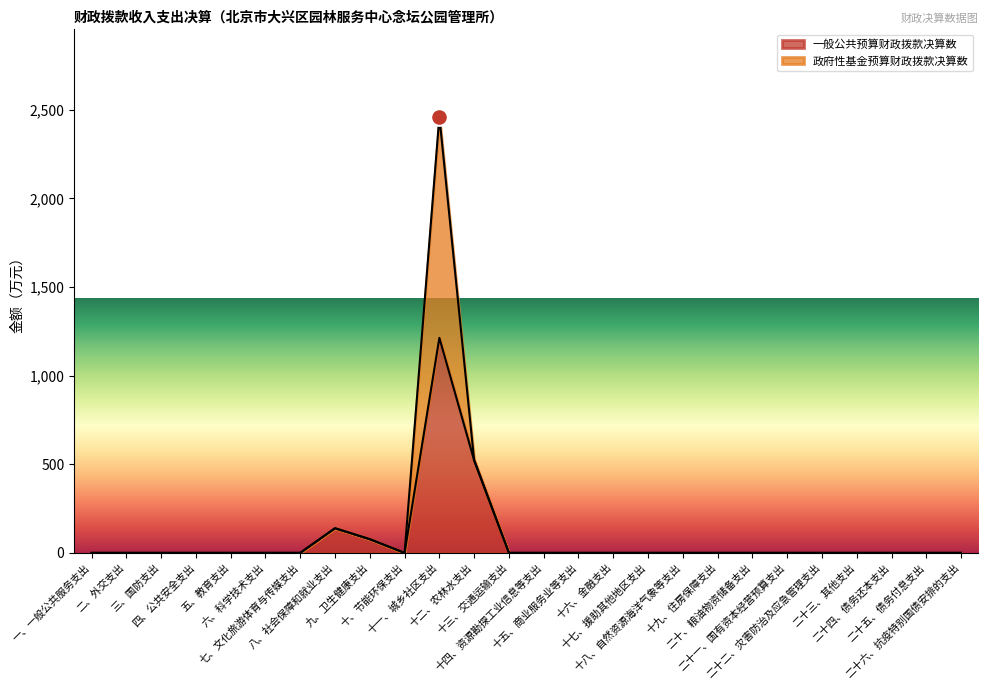

Where is the first local maximum?

八、社会保障和就业支出